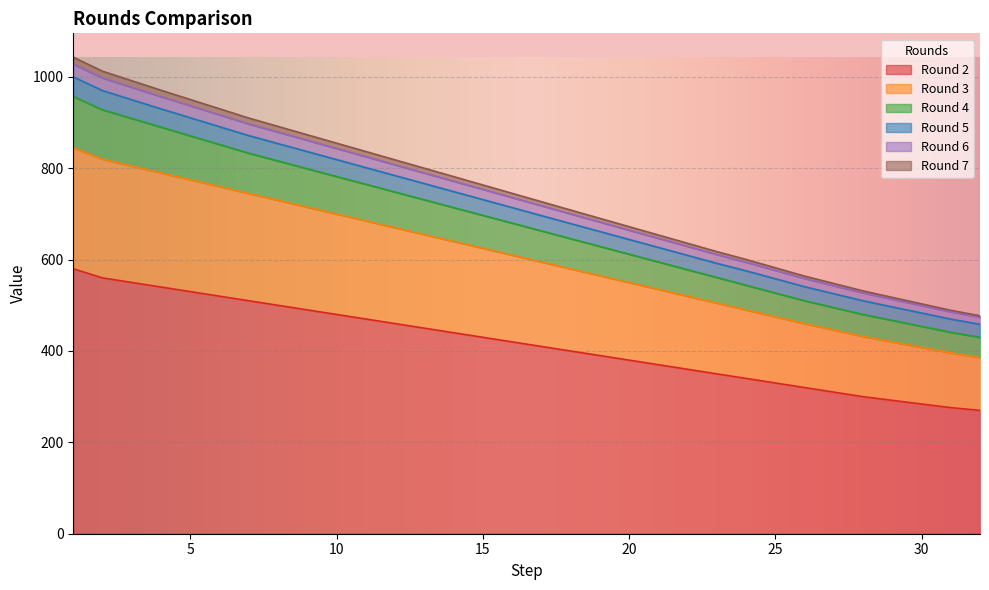

True or false: Round 6 and Round 7 cross at least once.

False